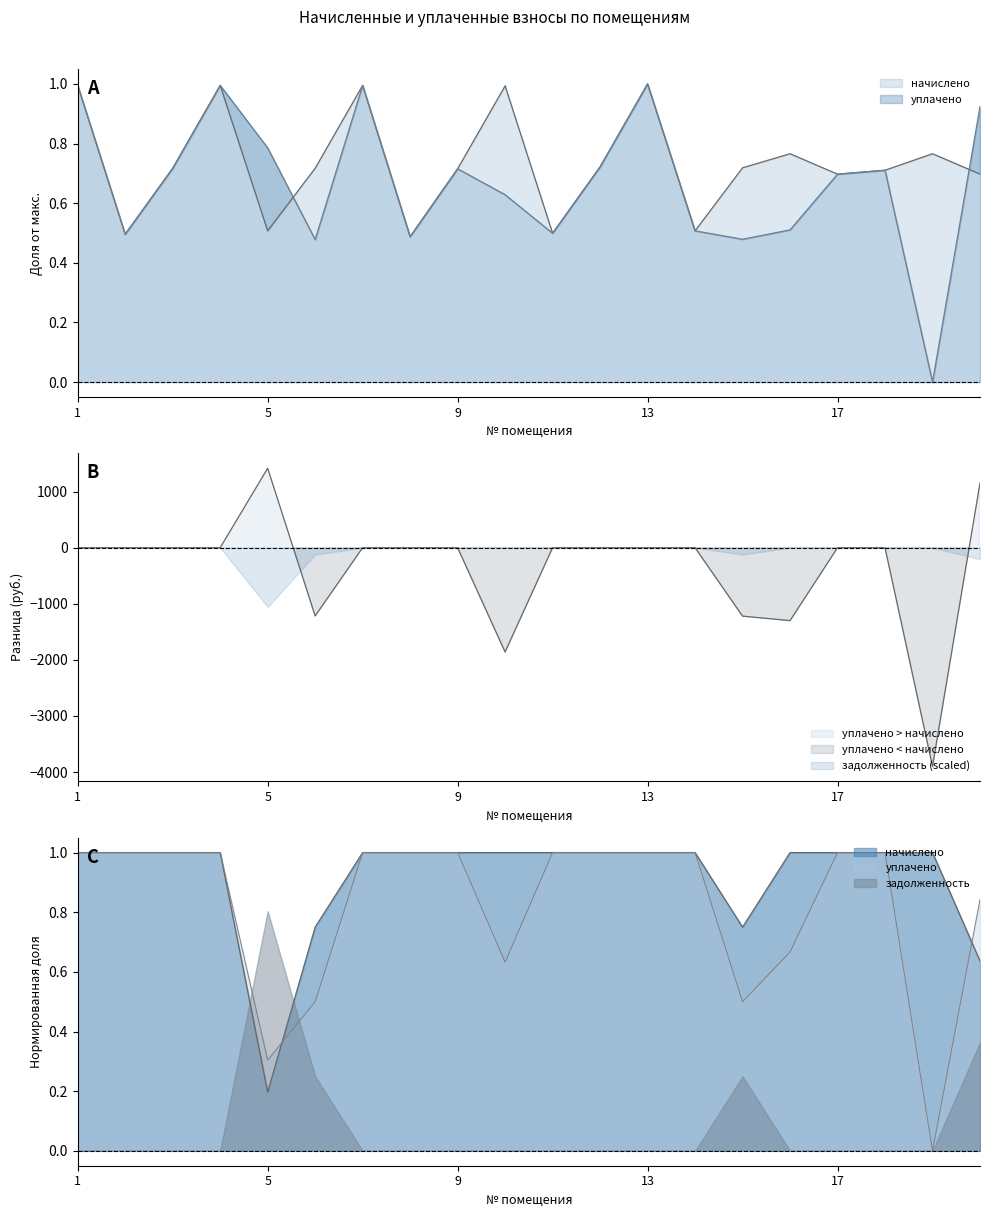

What is the greatest value displayed?

1.0